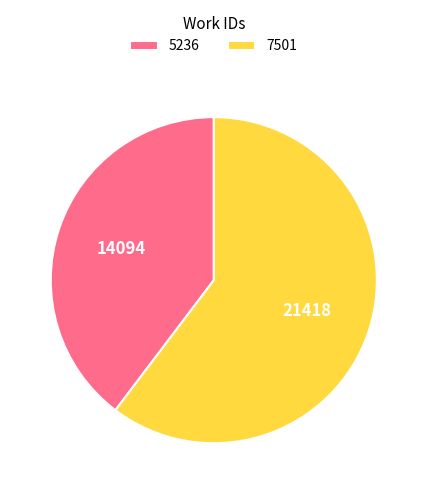

Rank the categories by value from lowest to highest.

5236, 7501